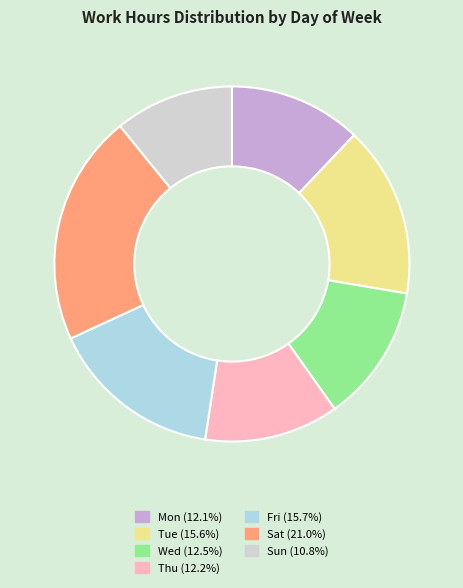

Combined, do Sat (21.0%) and Thu (12.2%) account for over 50%?

No